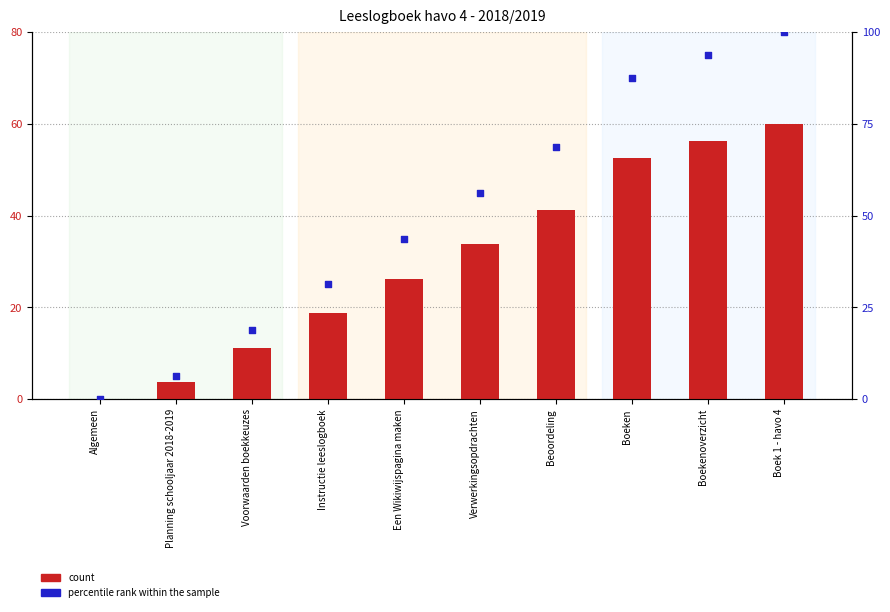

Which series contains the highest Y value?

percentile rank within the sample